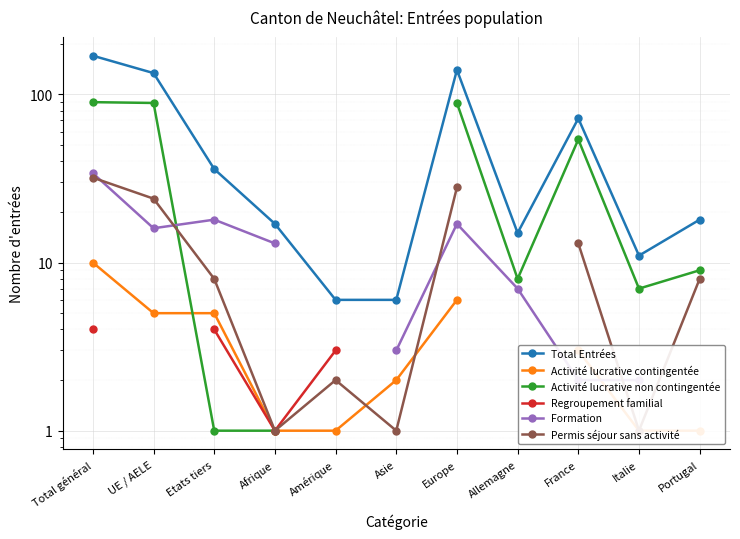

At which category is the sum across all series the highest?

Total général